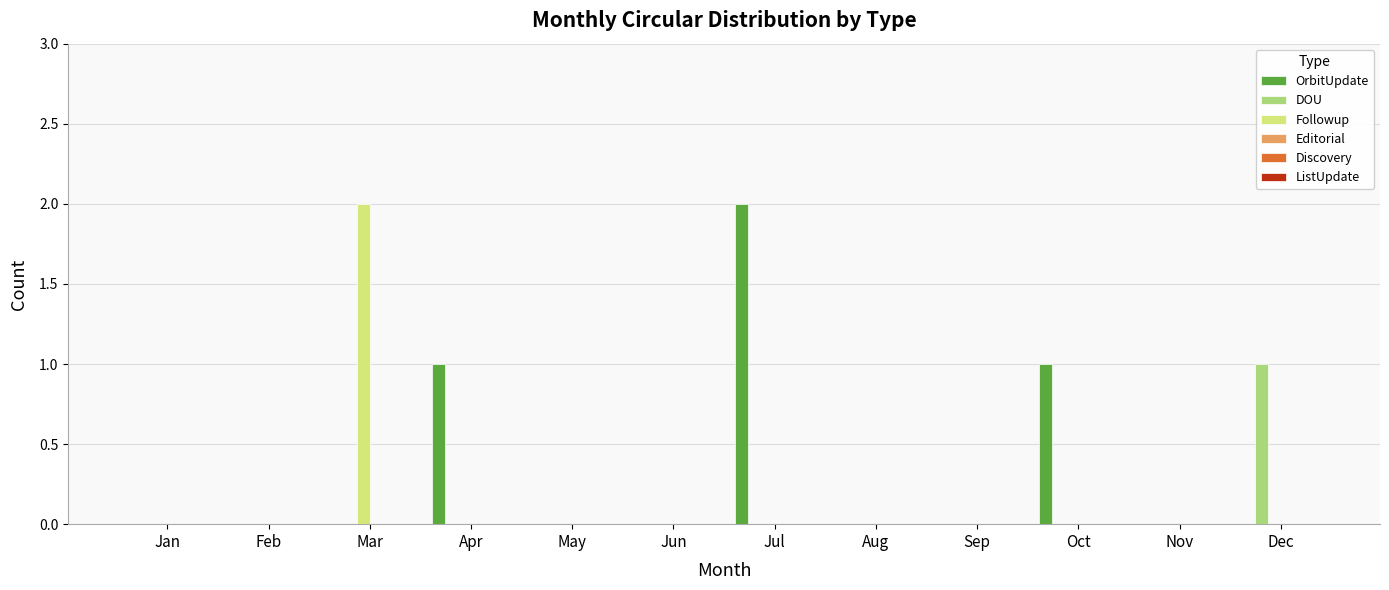

The DOU series shows 0 at Apr. True or false?

True